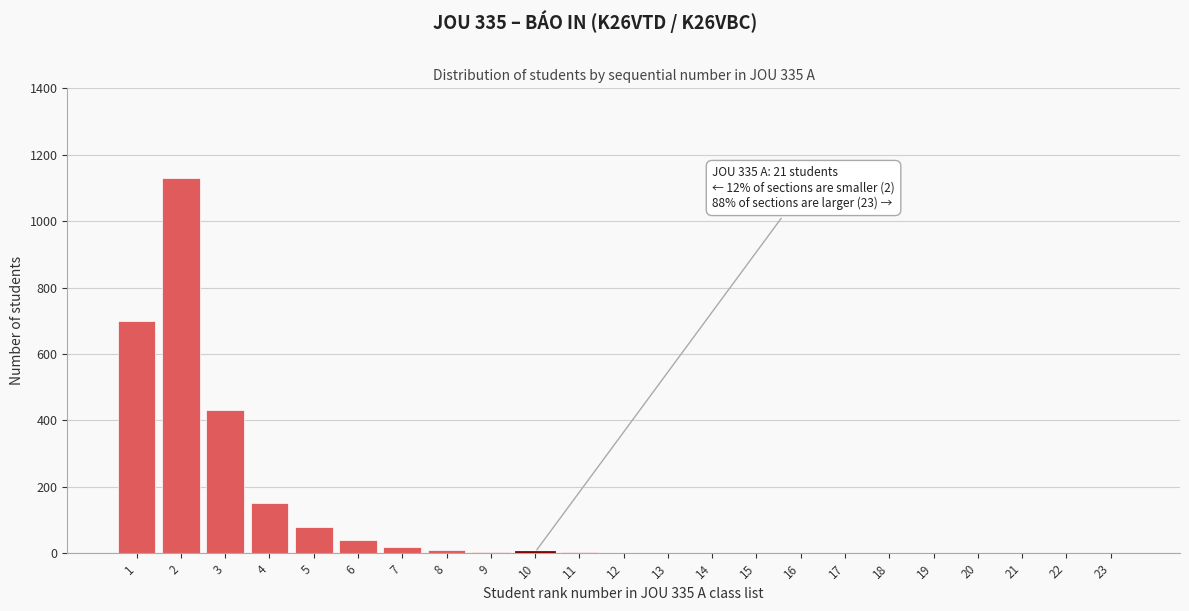

What is the greatest value displayed?

1130